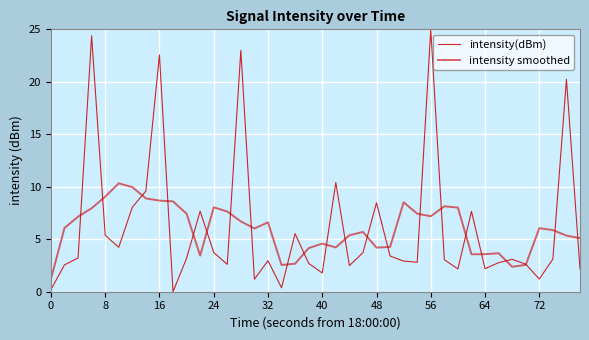

Does the chart display data point markers on the line(s)?

No